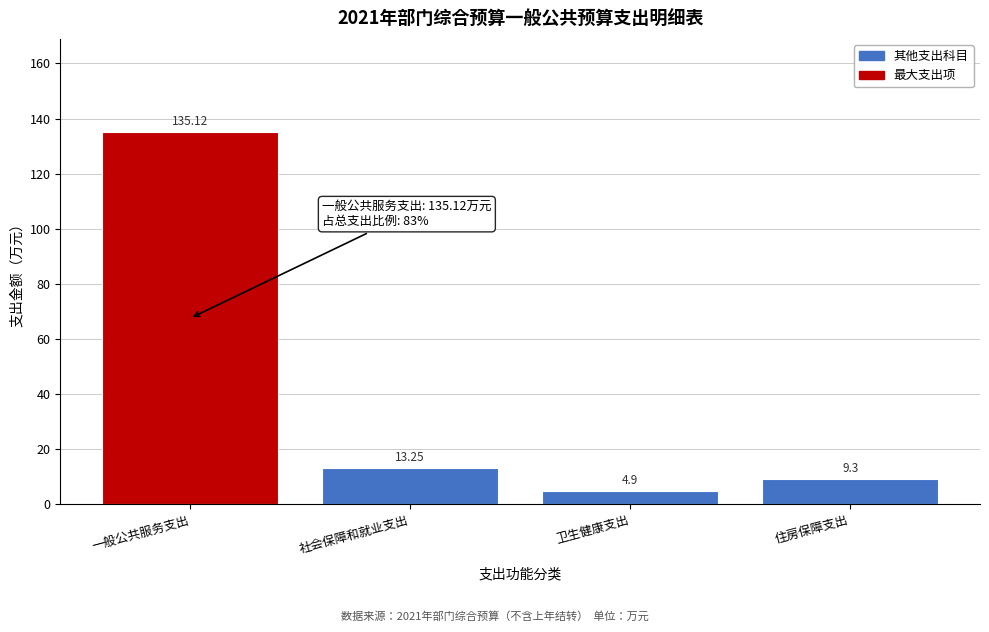

What is the average value?

40.6